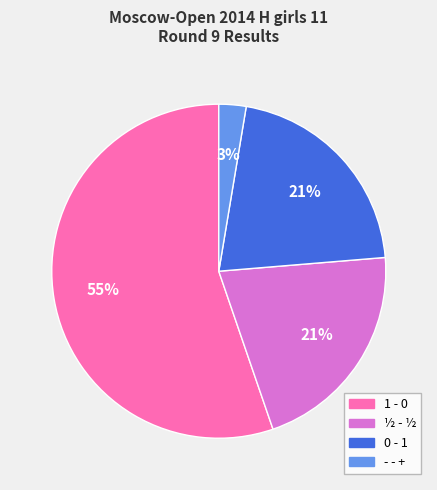

To the nearest percent, what is the average slice percentage?

25%